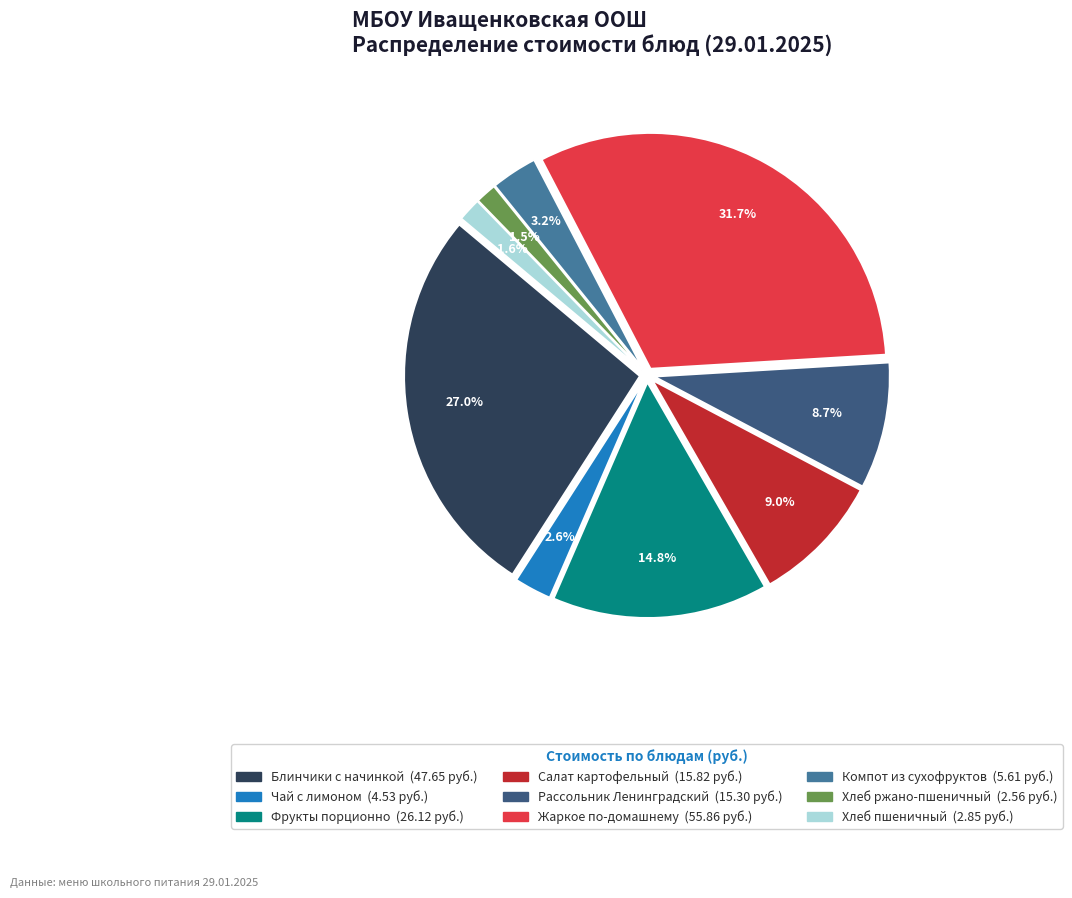

What is the ratio of the value at Чай с лимоном to the value at Хлеб пшеничный?

1.6